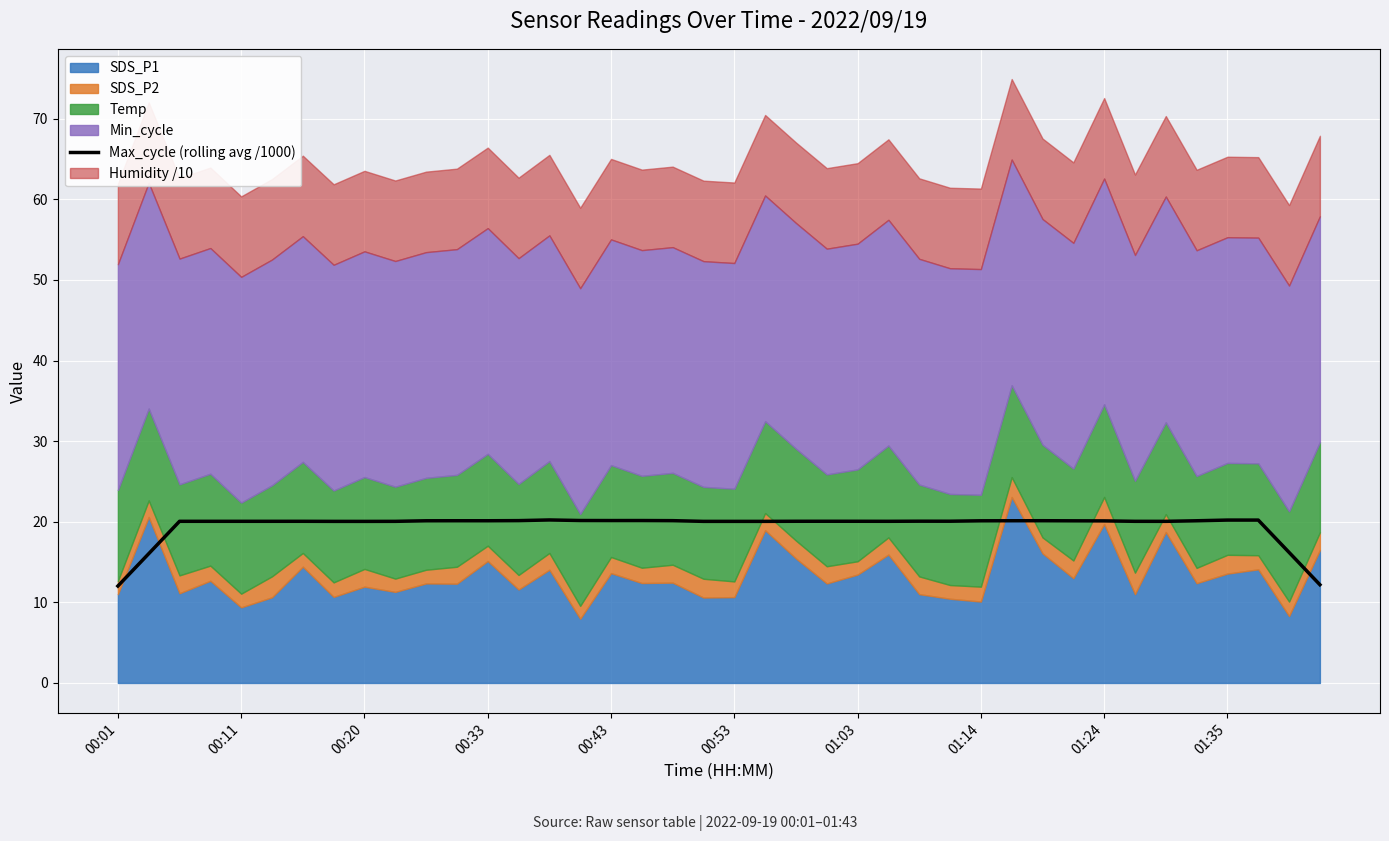

Which category has the lowest value across all series?

00:01